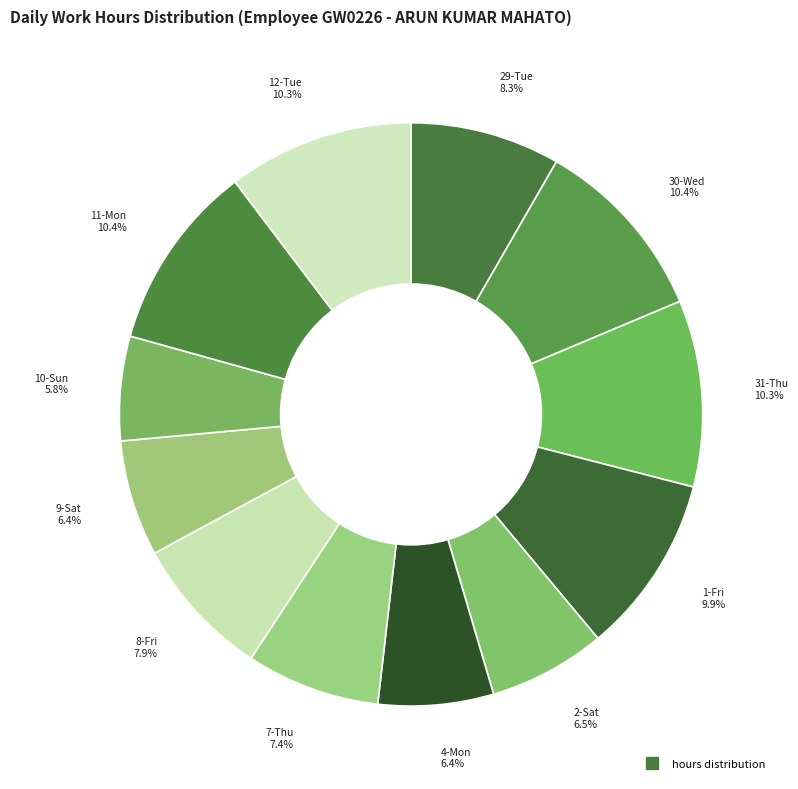

Which category has the biggest portion of the pie?

30-Wed